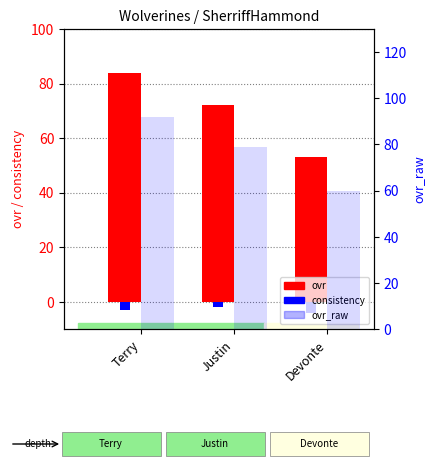

How many bars are there in each group?

3